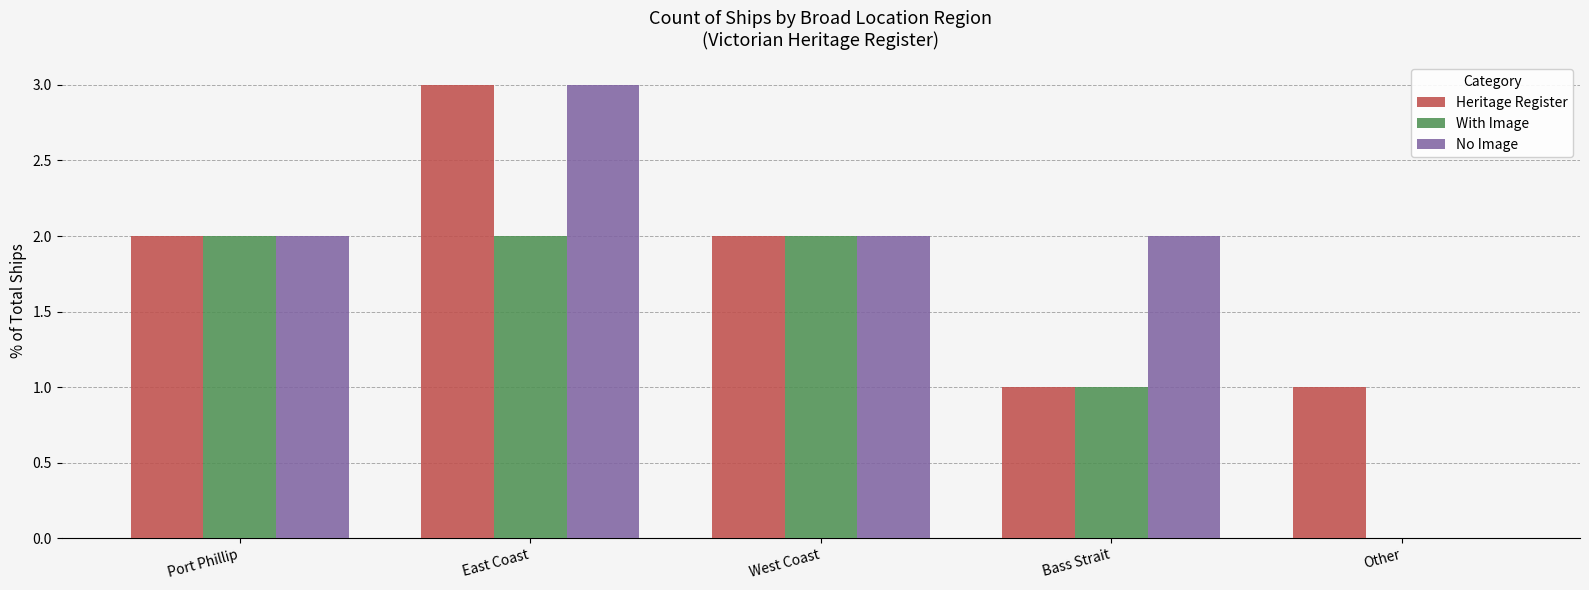

At which category is the sum across all series the highest?

East Coast